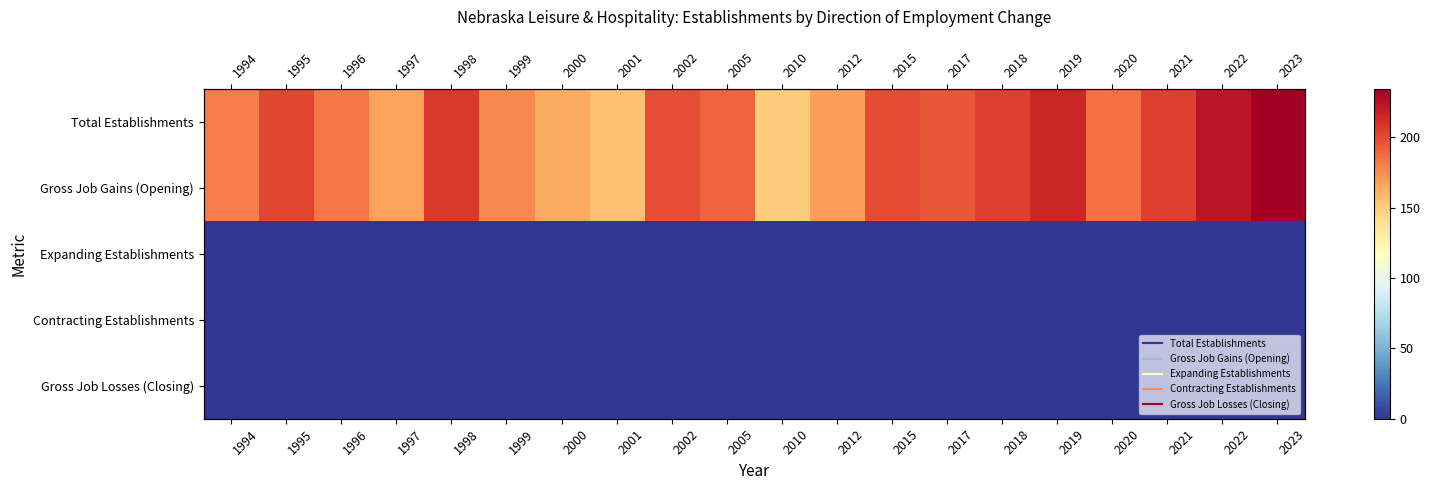

Which series has the largest total across all categories?

Total Establishments